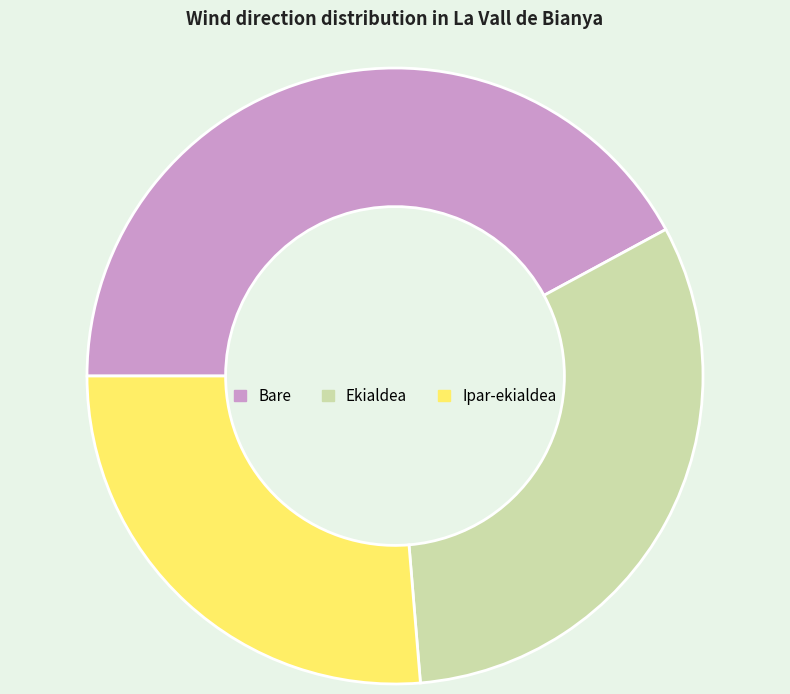

Is it true that Ekialdea is 45% of the pie?

False